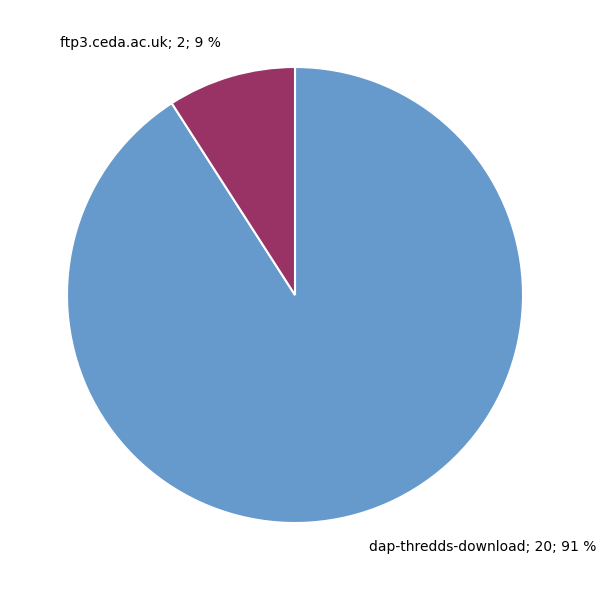

Does ftp3.ceda.ac.uk represent more than half of the total?

No